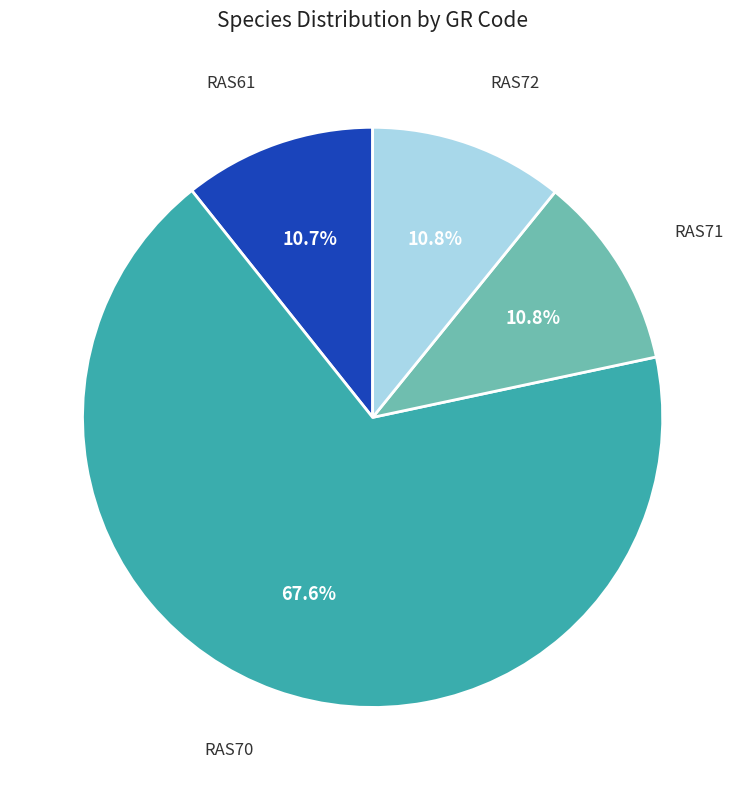

How much of the chart is everything except RAS71?

89.2%